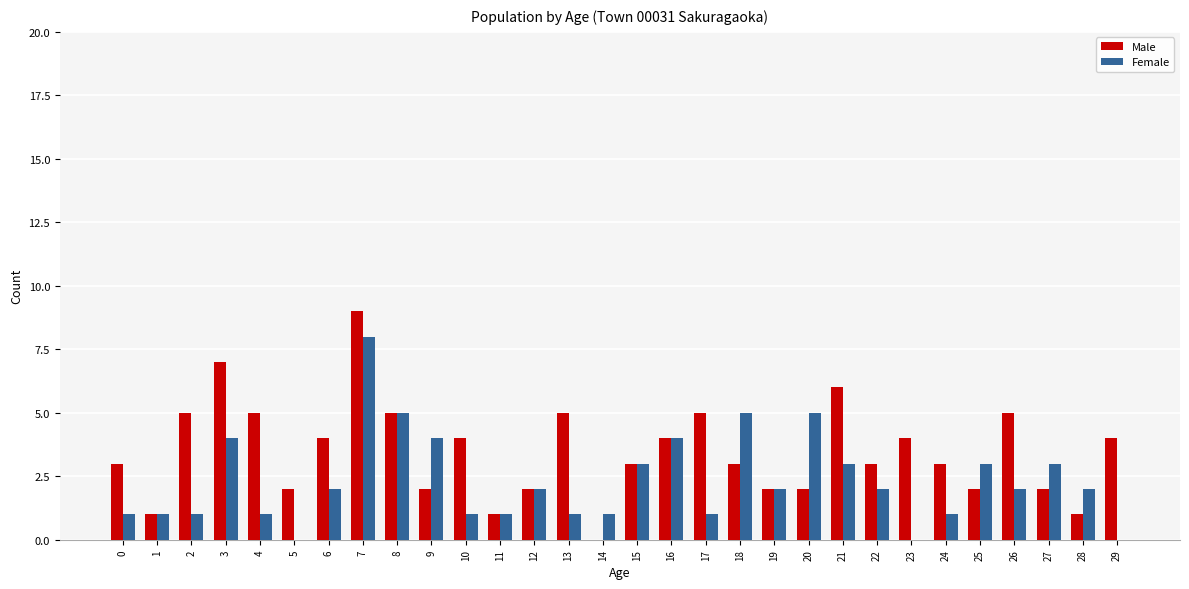

At which category is the sum across all series the highest?

7